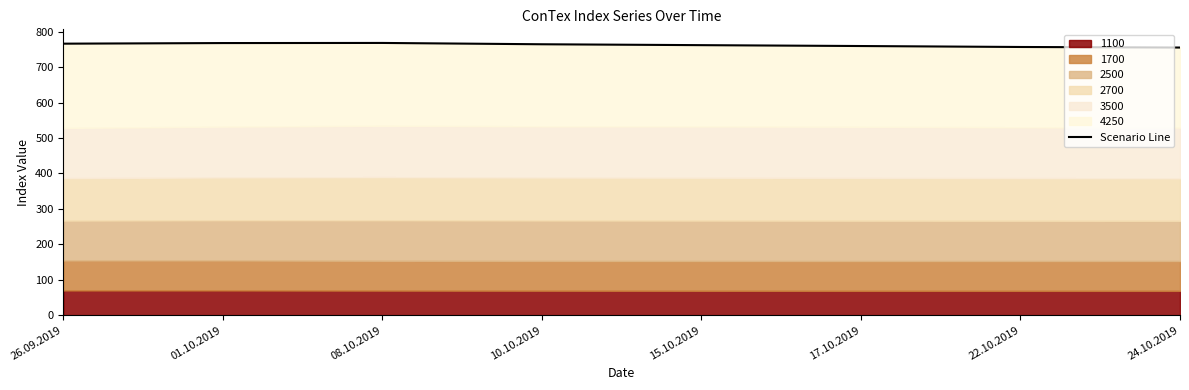

What is the value of the 8th point from the left?

755.1